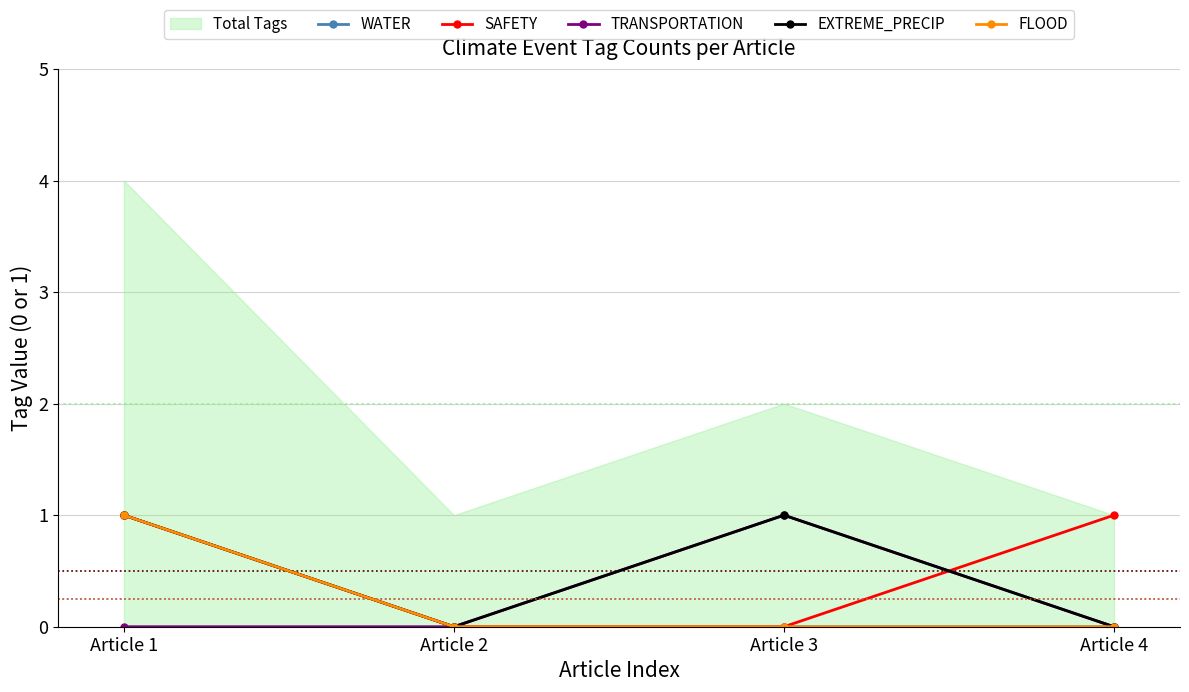

At which label is TRANSPORTATION closest to 0?

Article 1